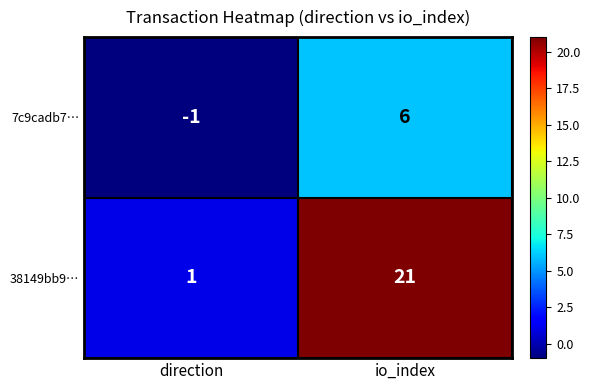

What is the total value across all series at io_index?

27